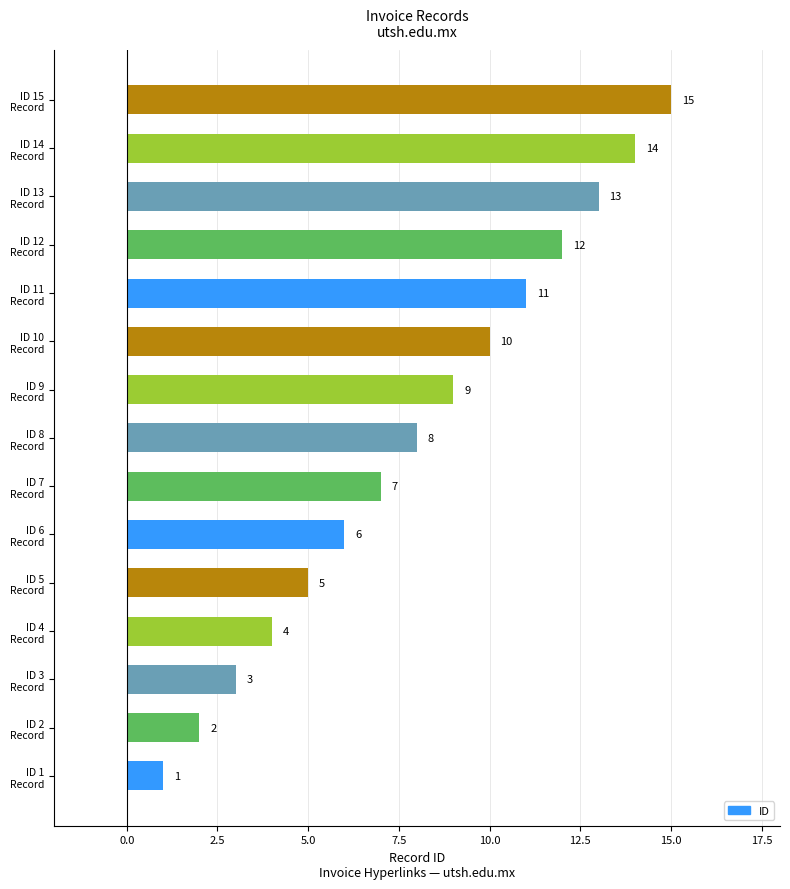

Rank the categories by value from lowest to highest.

ID 1
Record, ID 2
Record, ID 3
Record, ID 4
Record, ID 5
Record, ID 6
Record, ID 7
Record, ID 8
Record, ID 9
Record, ID 10
Record, ID 11
Record, ID 12
Record, ID 13
Record, ID 14
Record, ID 15
Record